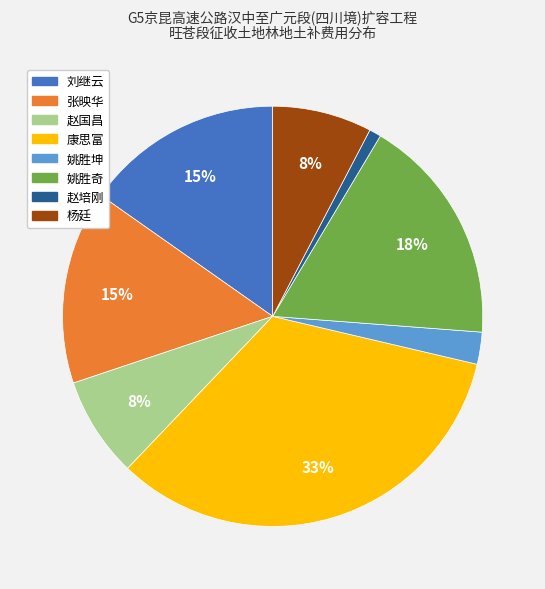

Which has a higher value, 康思富 or 杨廷?

康思富